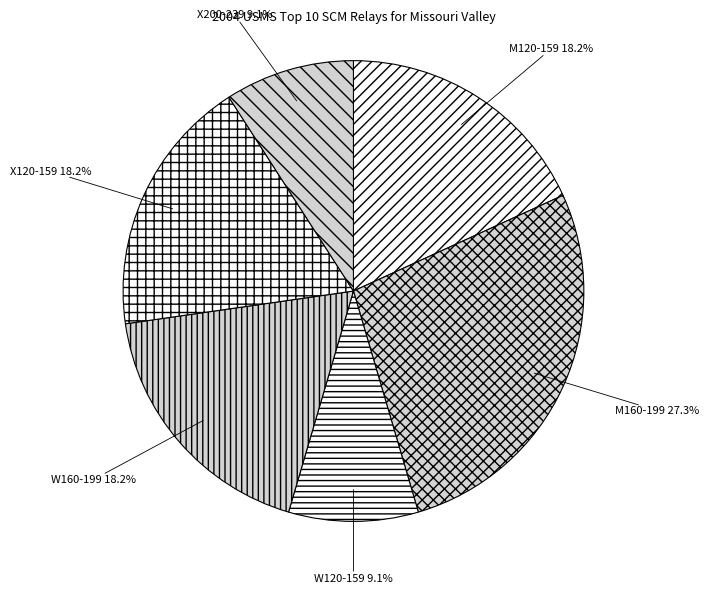

What is the total percentage of M120-159 and X120-159?

36.4%